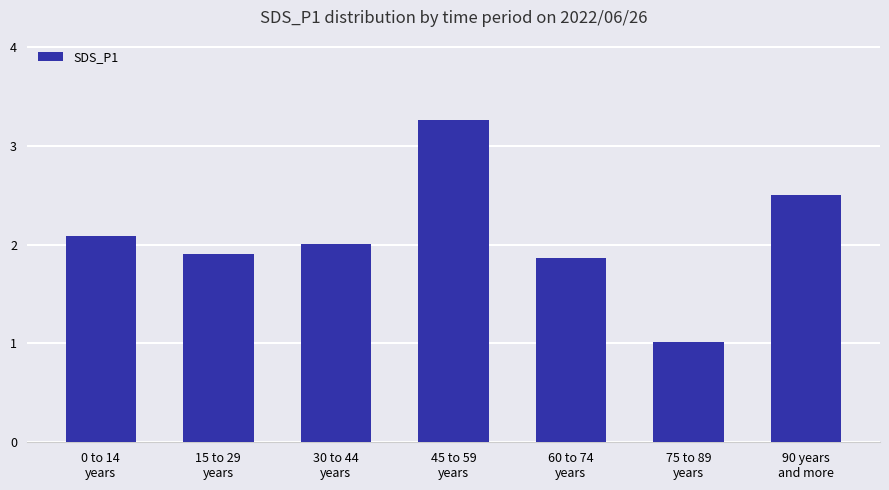

What is the smallest value displayed?

1.0